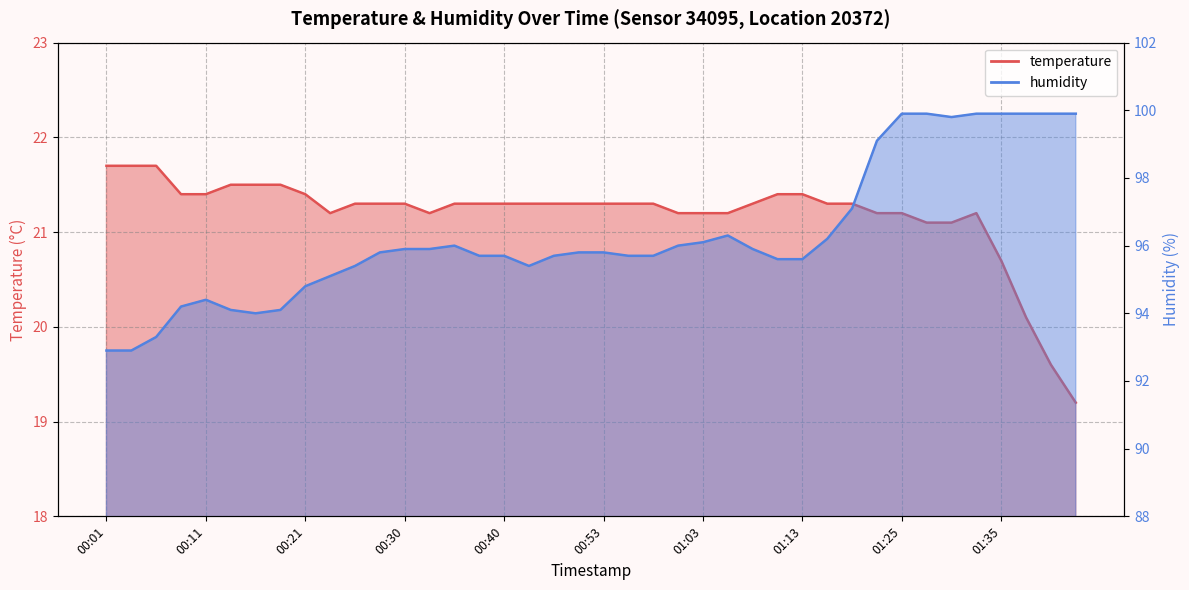

How many values in the temperature series are below 21?

4